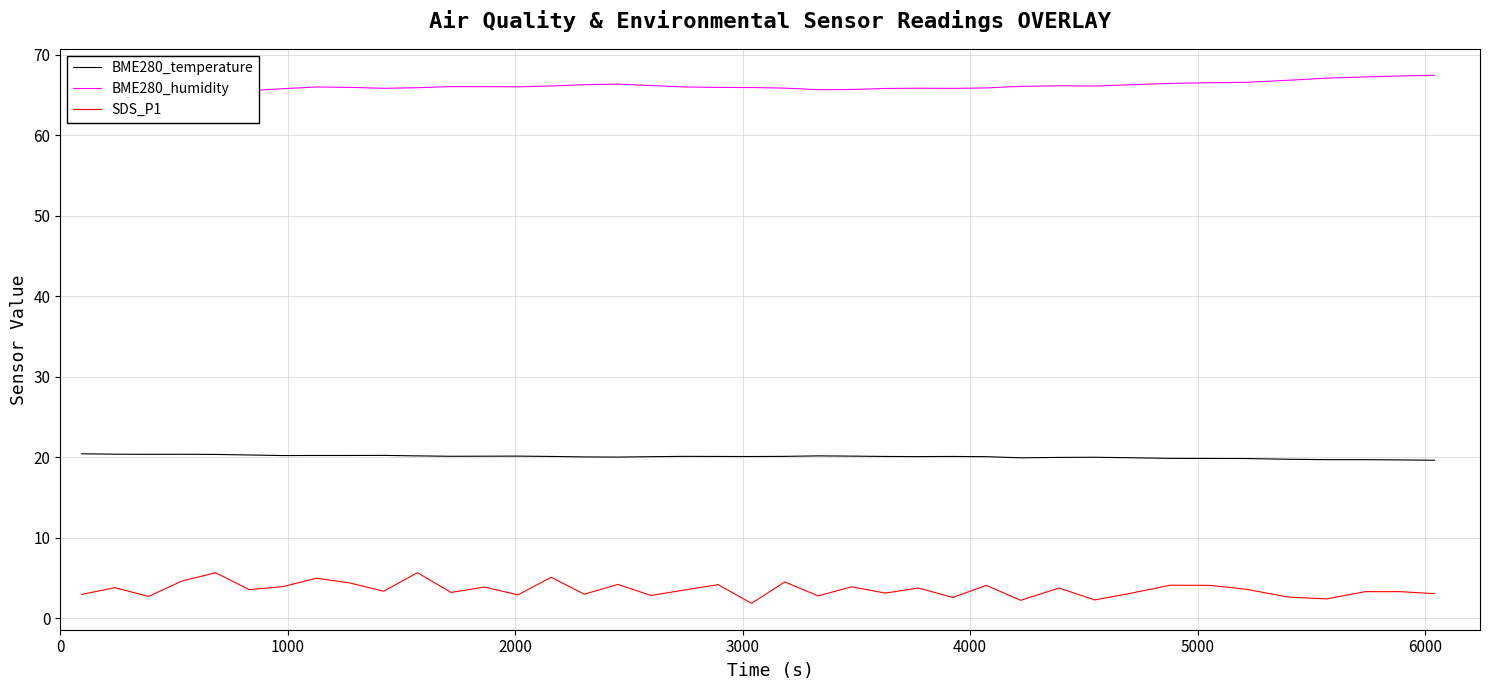

What is the highest value of the BME280_temperature series?

20.4